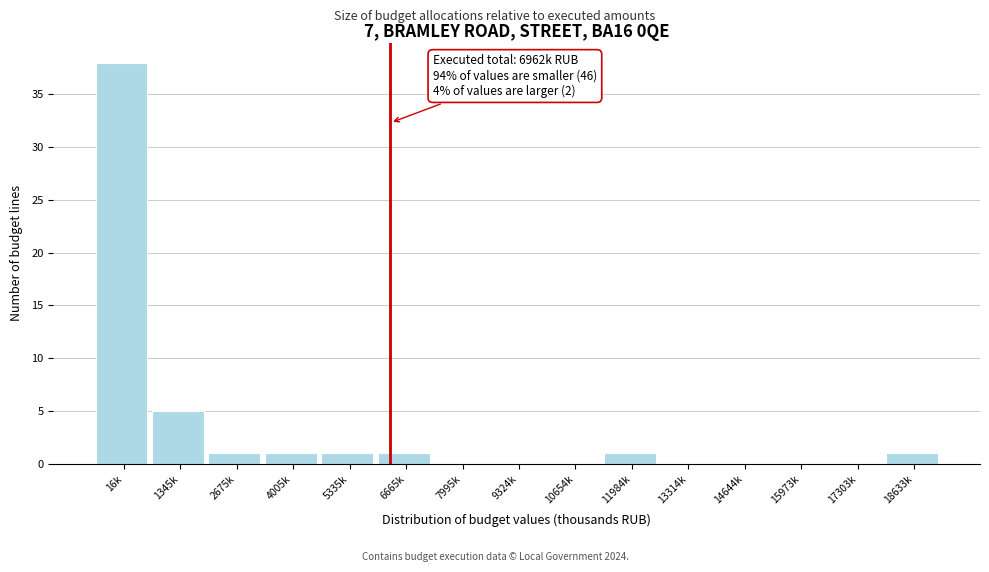

Reading left to right, extract all data points from this chart.

16k=38	1345k=5	2675k=1	4005k=1	5335k=1	6665k=1	7995k=0	9324k=0	10654k=0	11984k=1	13314k=0	14644k=0	15973k=0	17303k=0	18633k=1